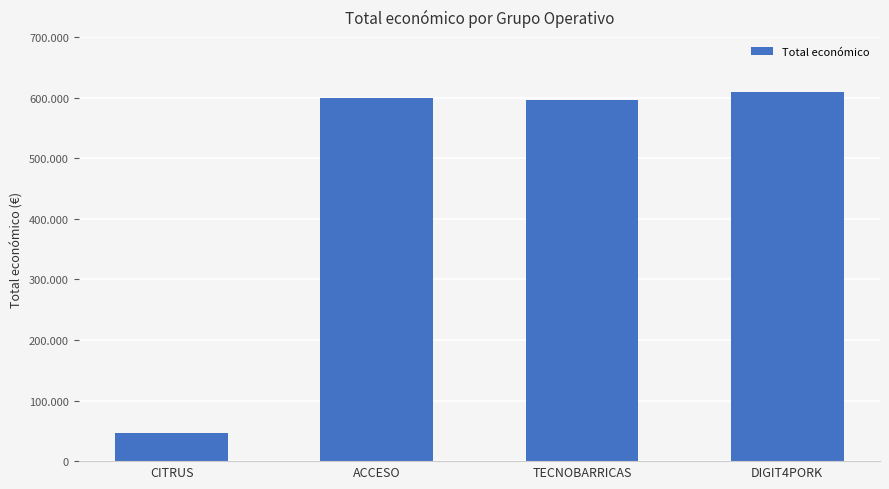

What is the label of the 1st bar from the right?

DIGIT4PORK